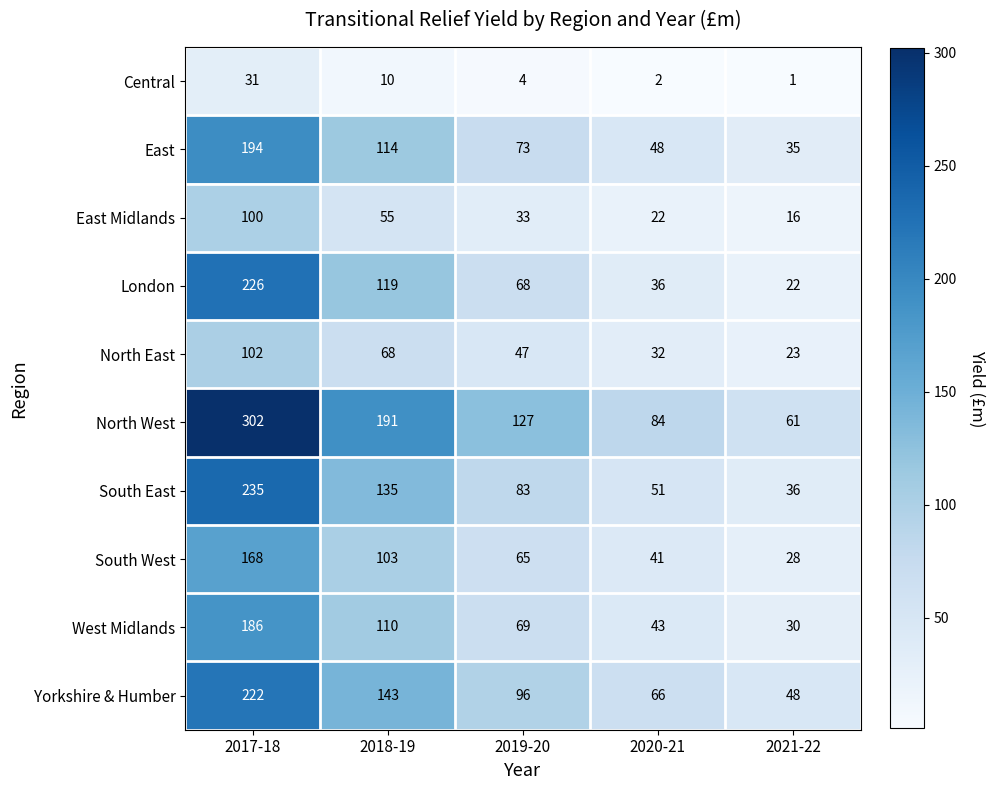

True or false: West Midlands has a value of 43 at 2020-21.

True